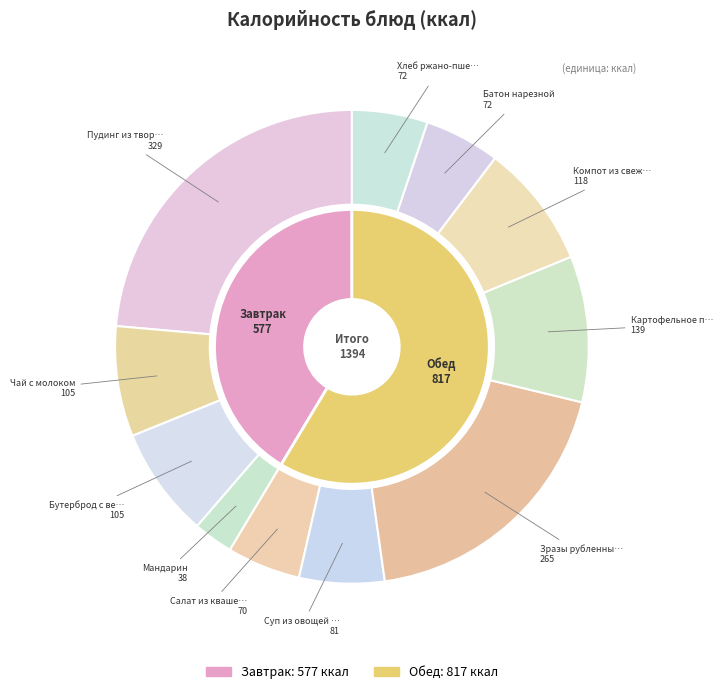

Does Бутерброд с ветчиной вареной account for over 50% of the chart?

No